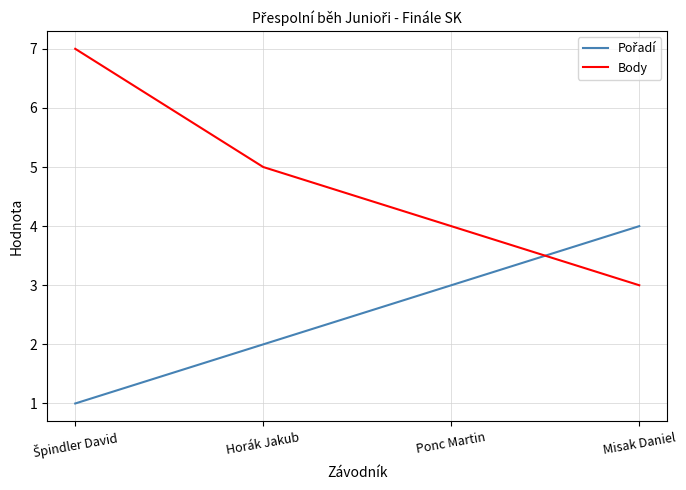

How many Body values are between 4 and 7?

3